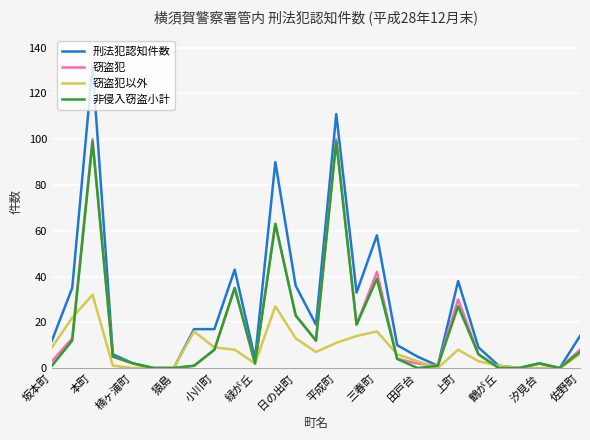

What is the greatest value displayed?

132